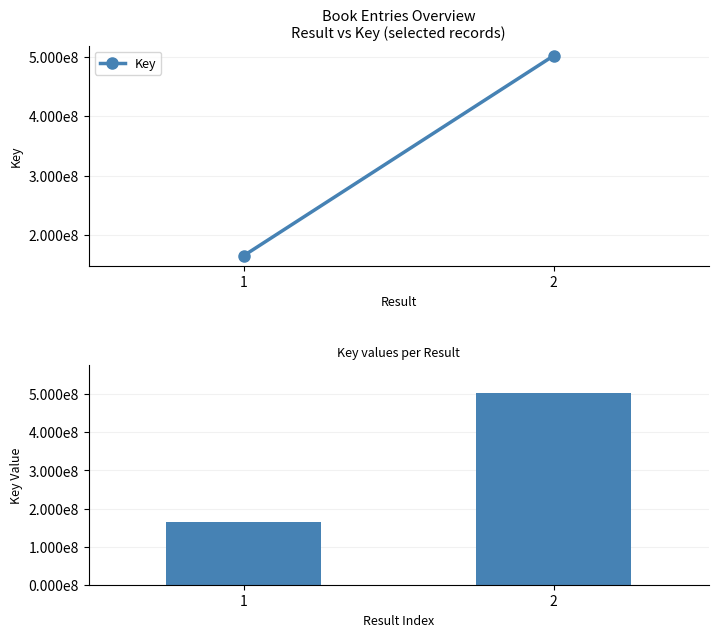

Reading left to right, list all the values displayed in this chart.

164918787	502008212